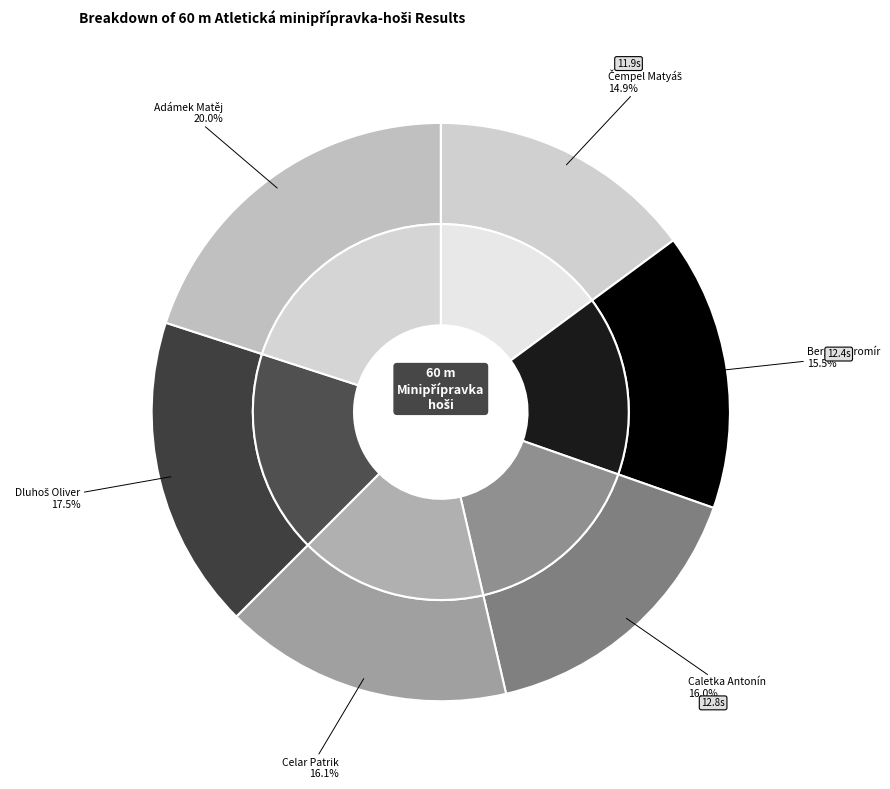

What is the ratio of the value at Caletka Antonín to the value at Celar Patrik?

1.0